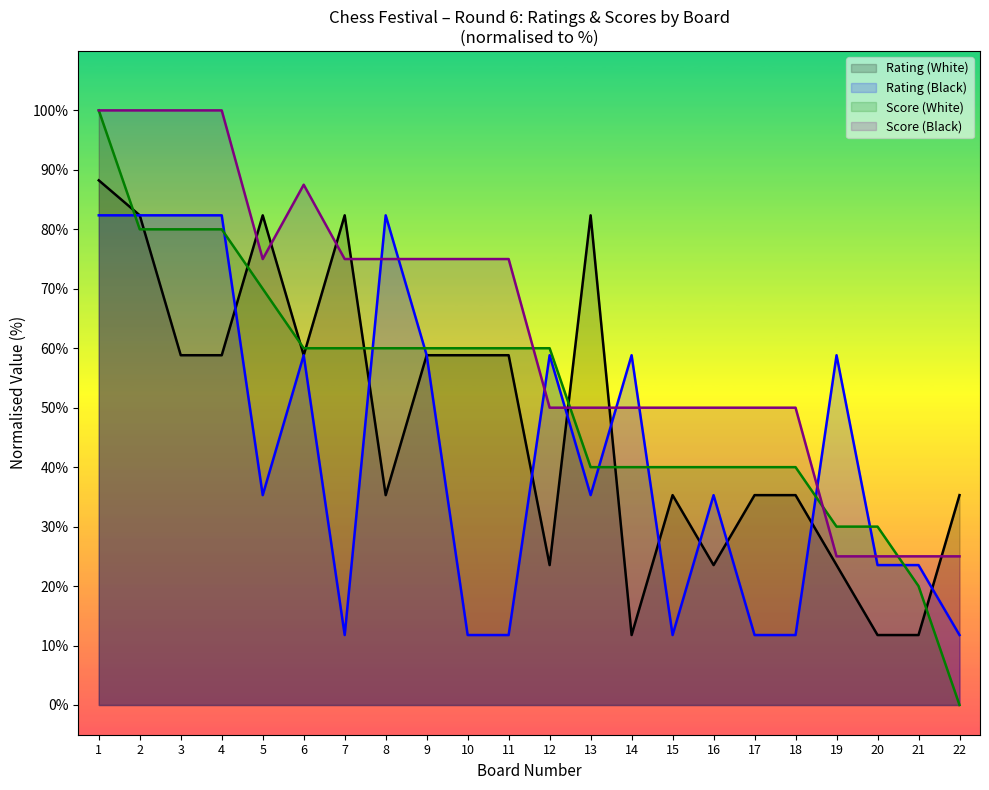

Where is Score (White) nearest to the value 50?

6